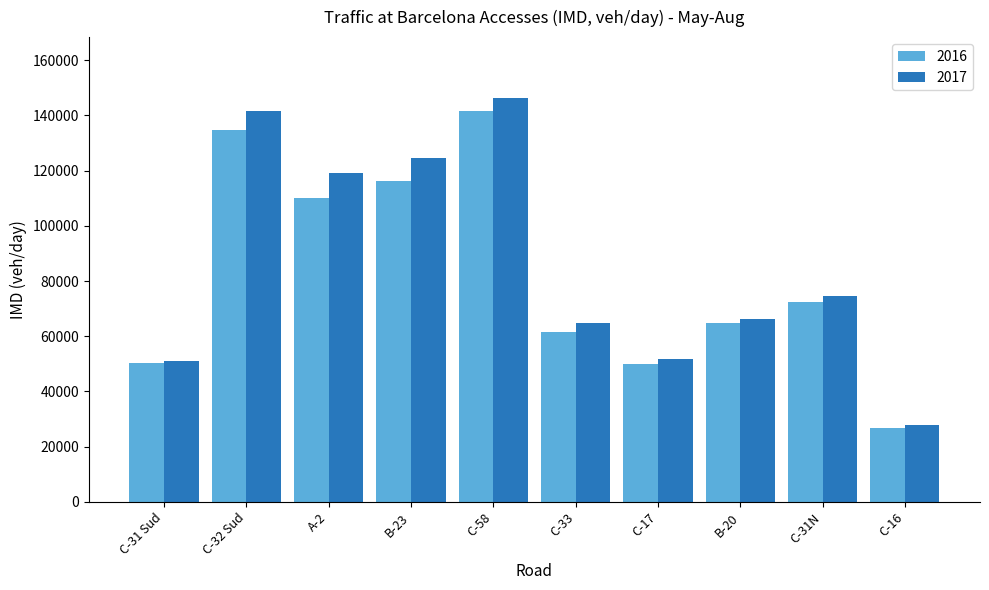

Which label corresponds to the largest value in the chart?

C-58